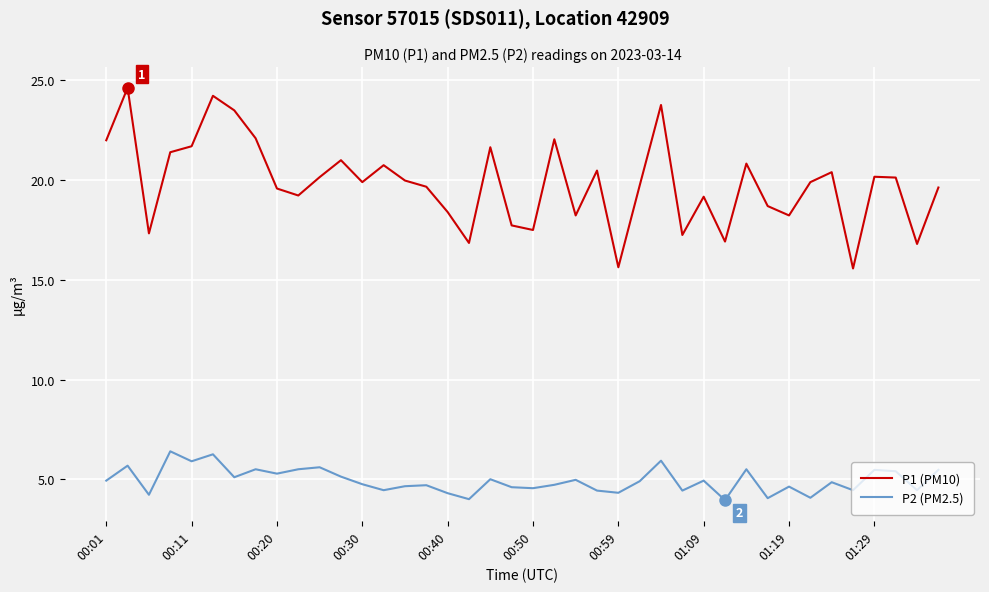

Which series has the widest spread of values?

P1 (PM10)